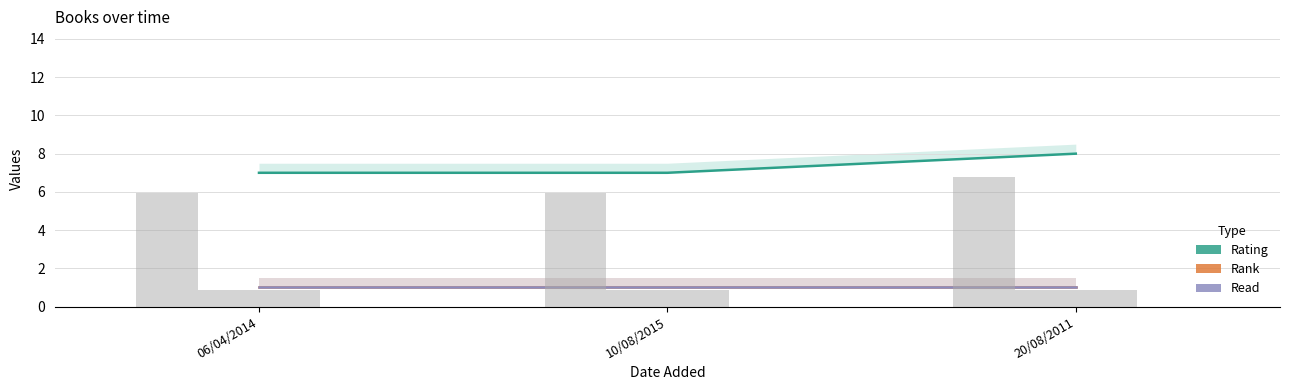

Which series has the widest spread of values?

rating